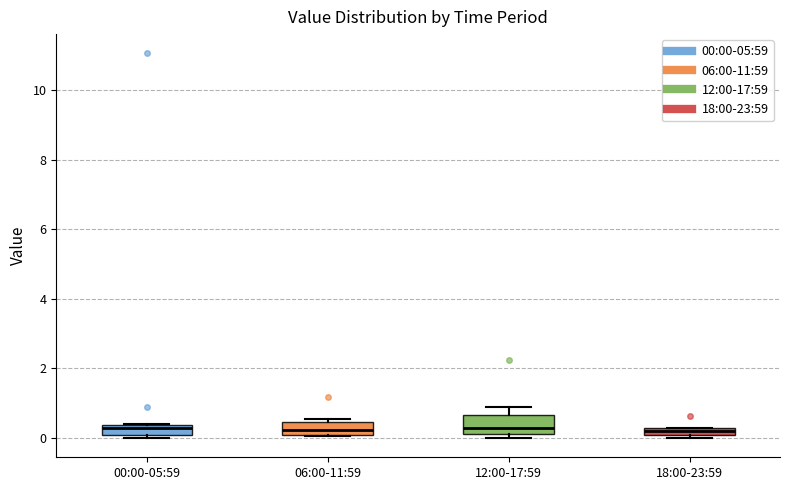

Where is the lower edge of the box for 12:00-17:59 on the y-axis? The values are not printed on the chart, so give them approximately, as read against the axis.

0.2